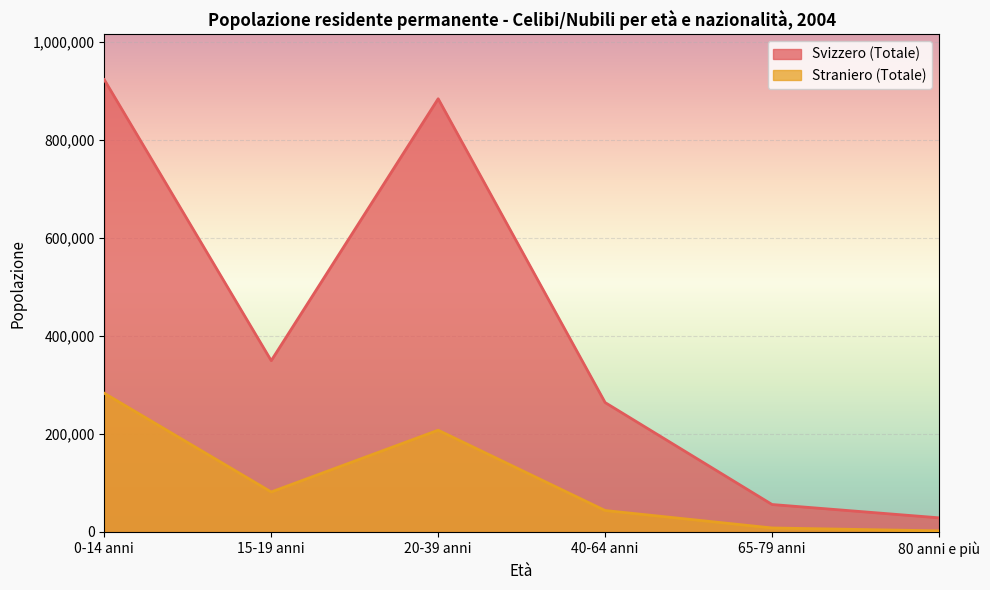

What is the total value across all series at 20-39 anni?

1091145